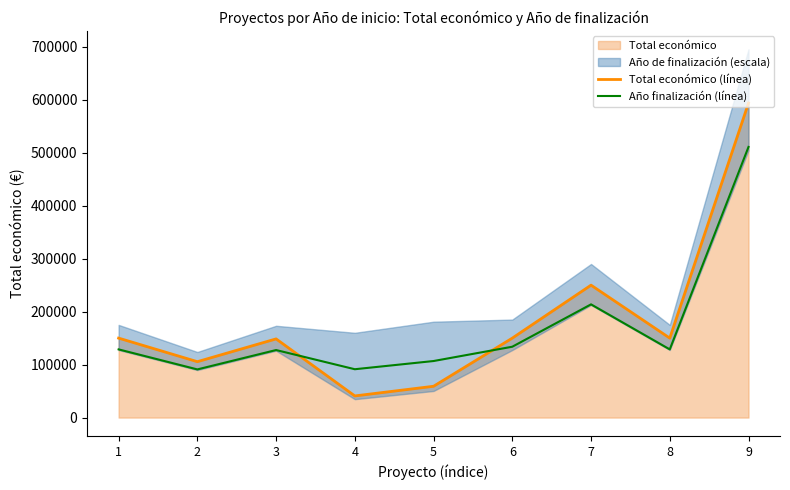

Read the Total económico (línea) value at 7.

250000.0